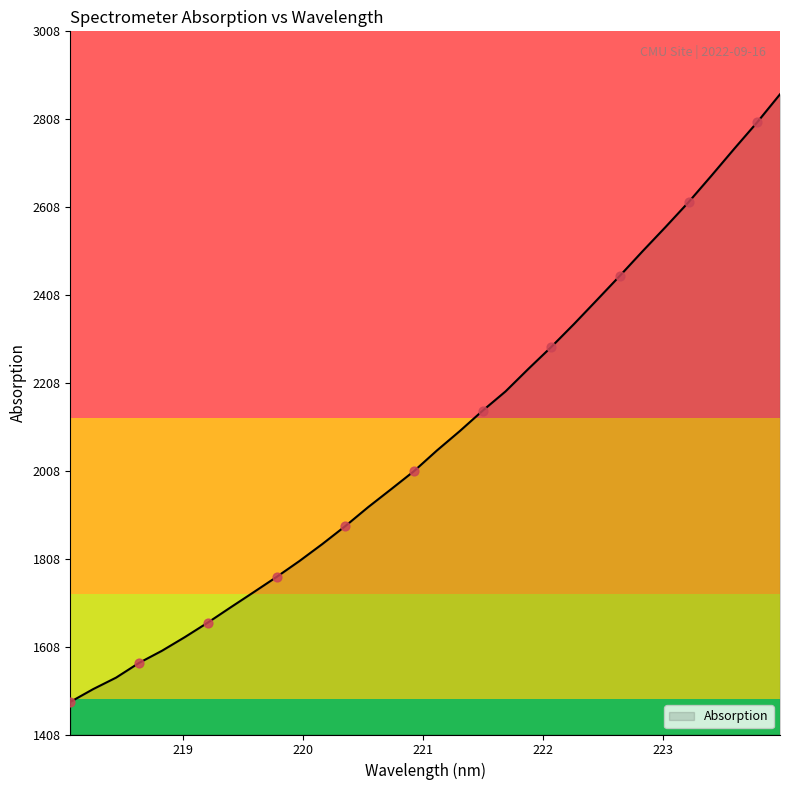

What is the minimum value shown in the chart?

1482.0